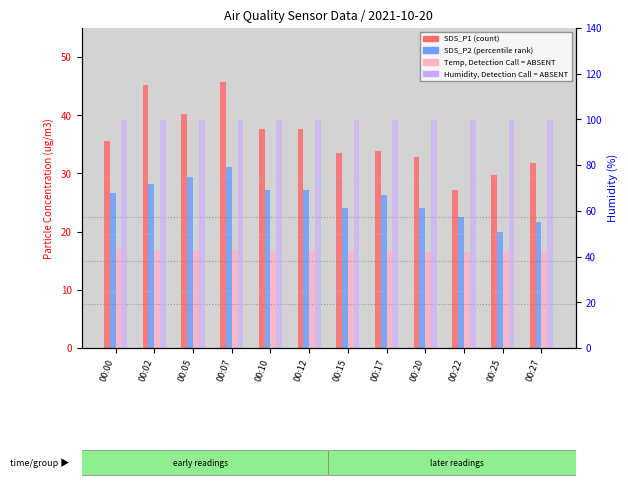

How many bars are there in total?

48